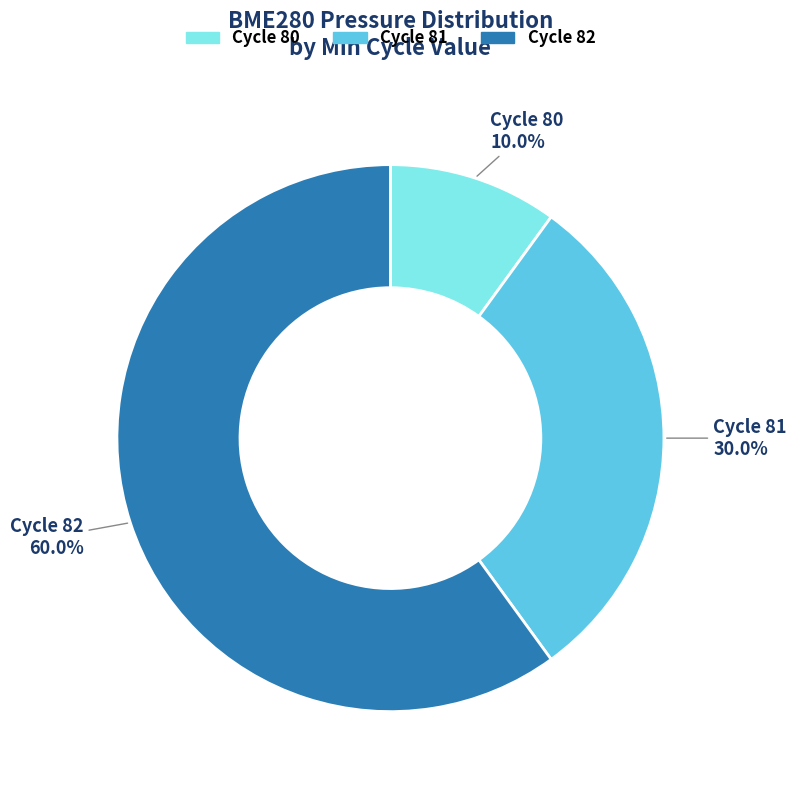

Is there a majority slice in this chart?

Yes